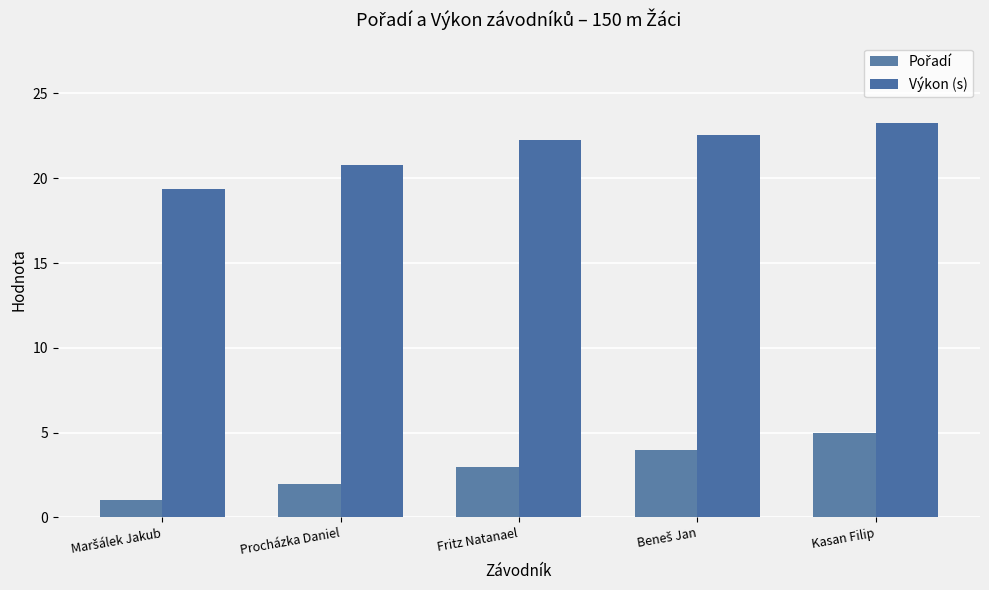

What is the average value of the Pořadí series?

3.0